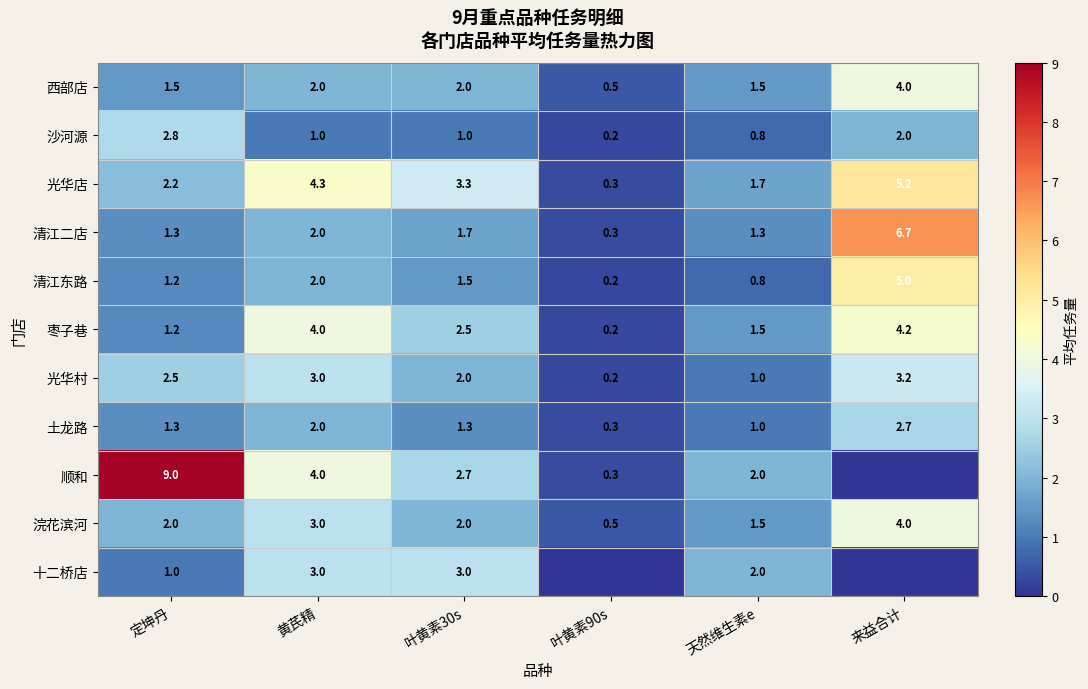

Is it true that 土龙路 equals 0.2 at 天然维生素e?

False